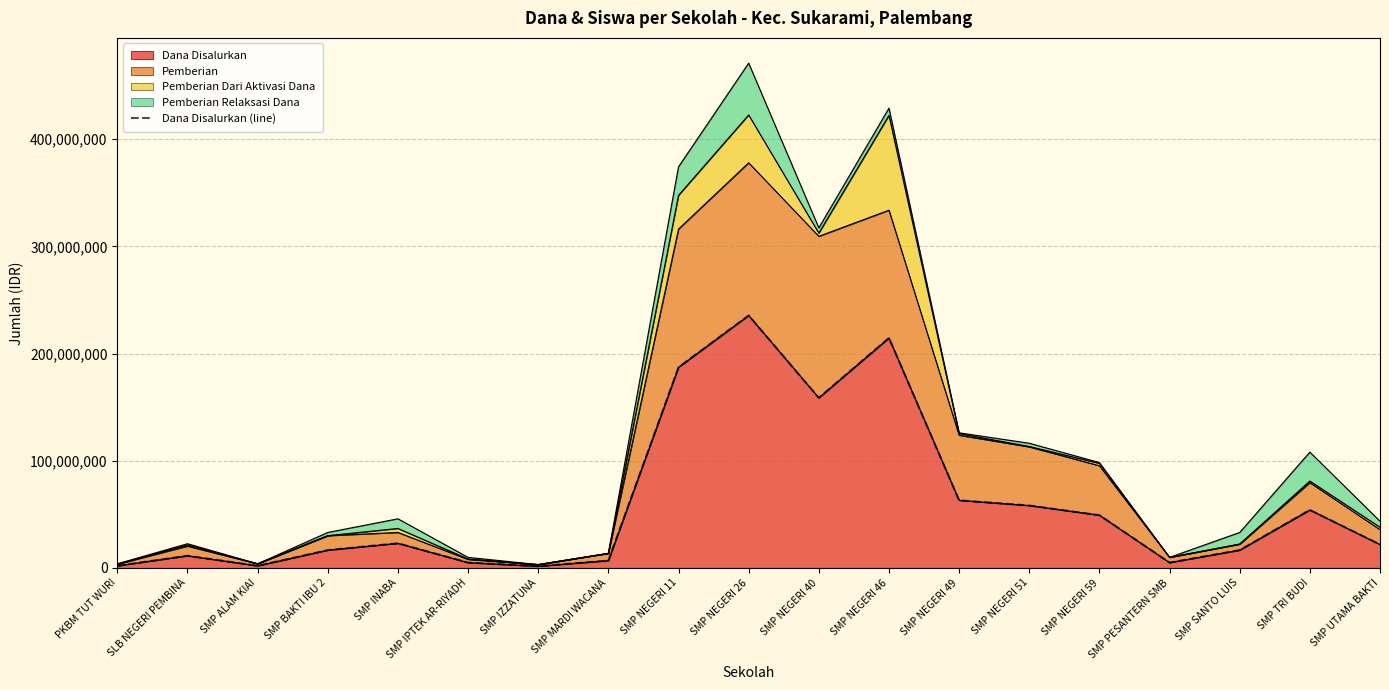

What is the label of the 19th point from the left?

SMP UTAMA BAKTI